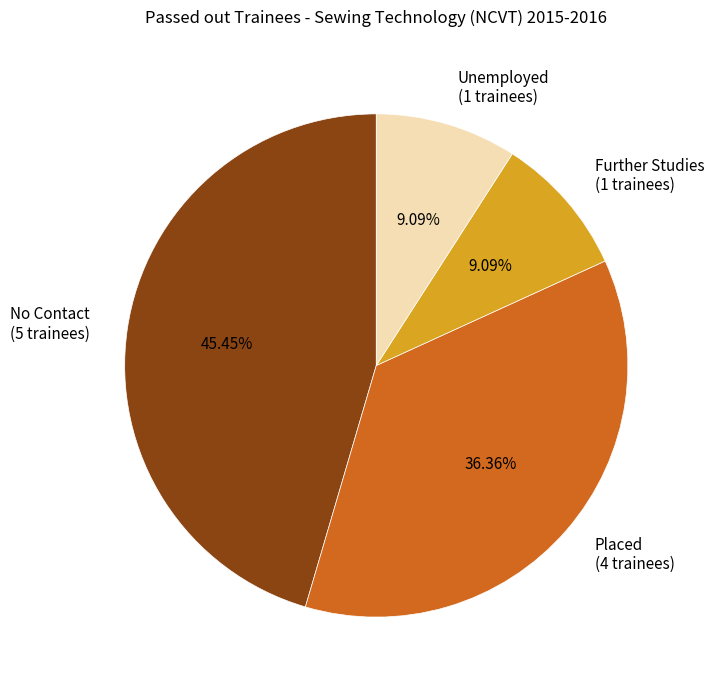

Does Further Studies account for over 50% of the chart?

No